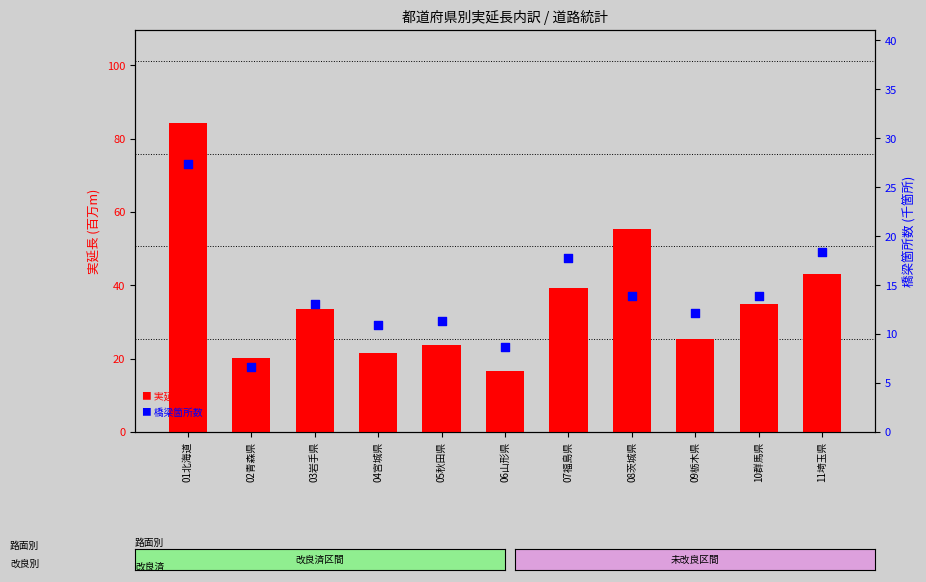

Is the value of 橋梁箇所数 (千箇所) at 11埼玉県 greater than the value of 実延長計 (百万m) at 01北海道?

No